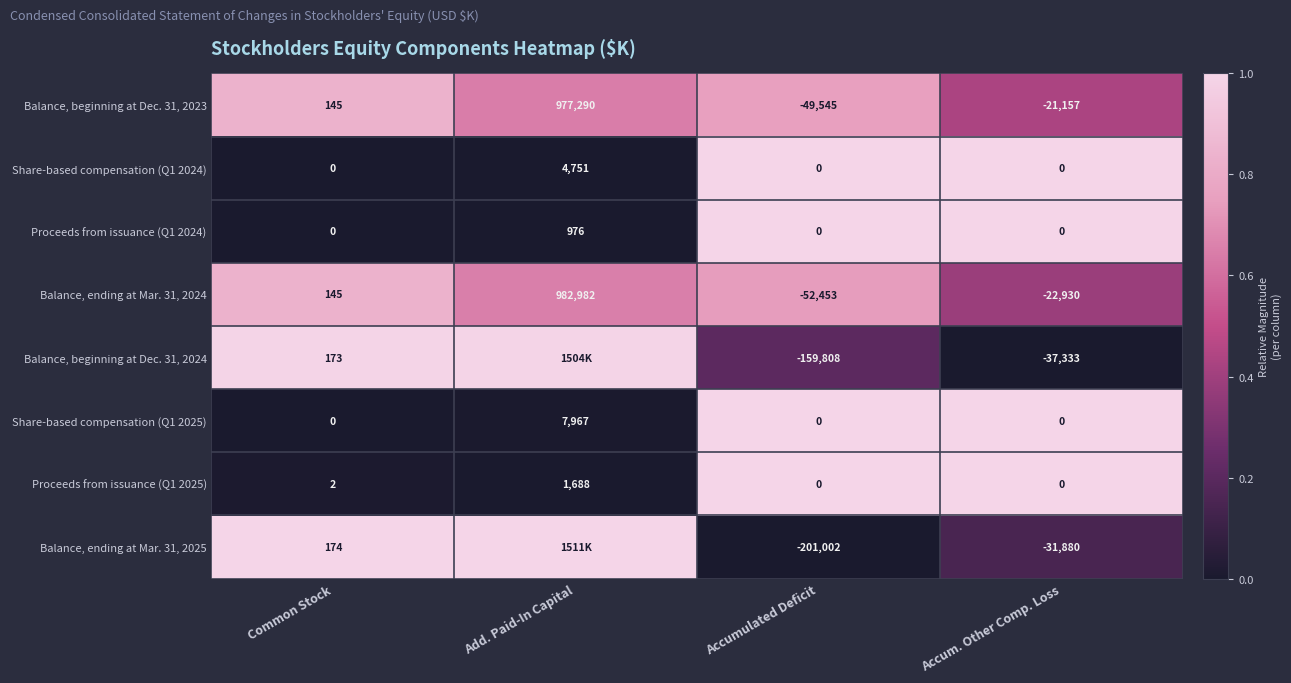

At which label is Proceeds from issuance (Q1 2025) closest to 844?

Common Stock